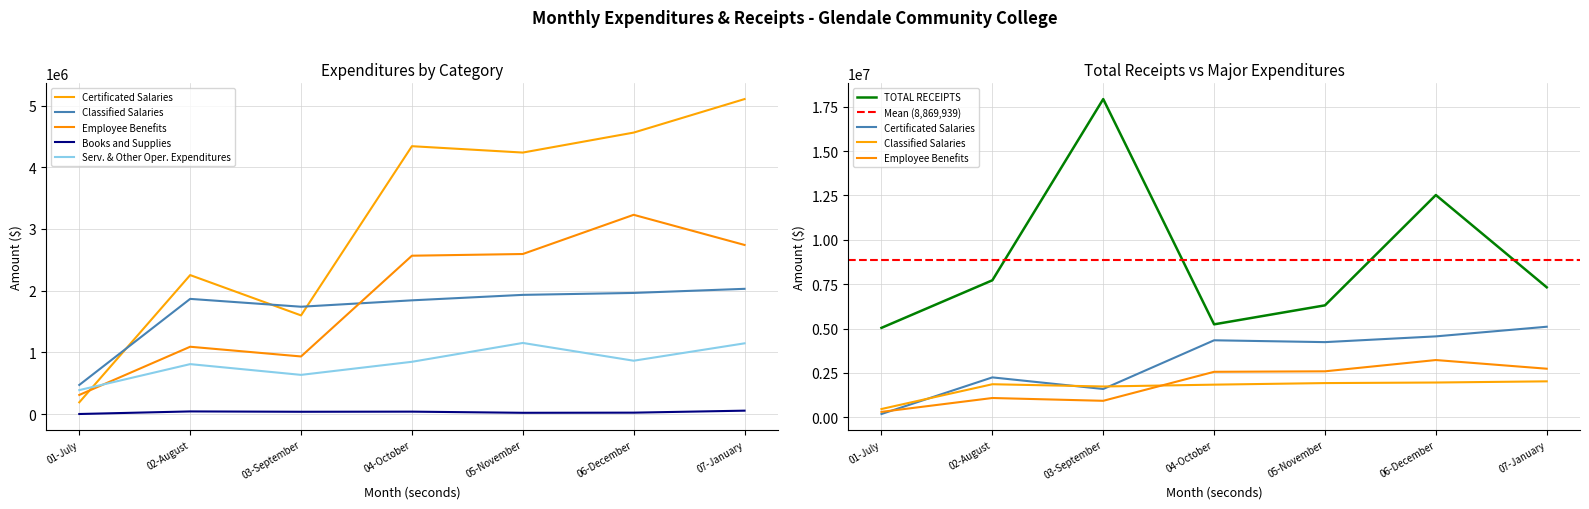

True or false: Serv. & Other Oper. Expenditures and Classified Salaries cross at least once.

False